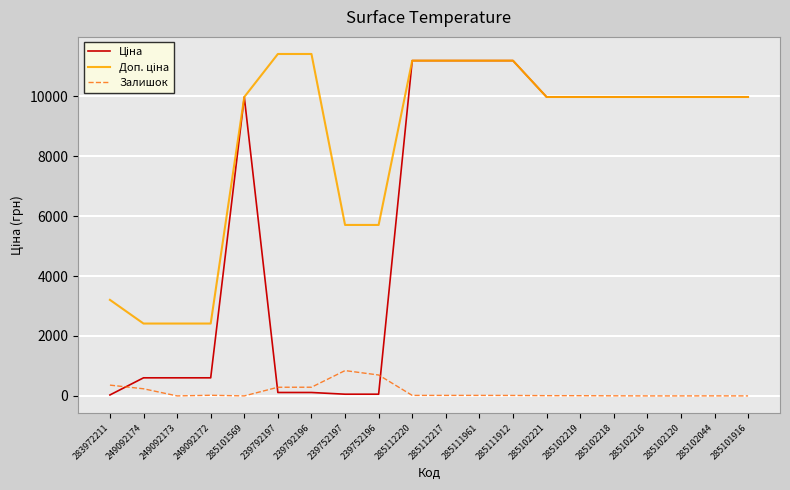

What is the maximum value shown in the chart?

11410.0